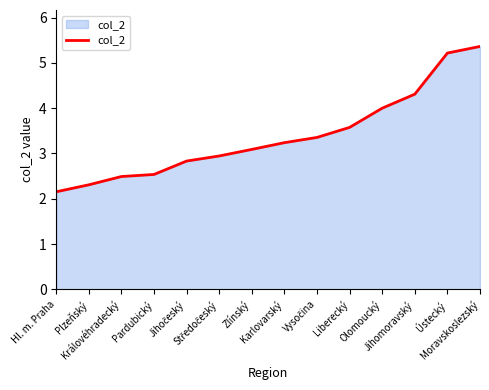

What is the difference between the maximum and minimum values?

3.2